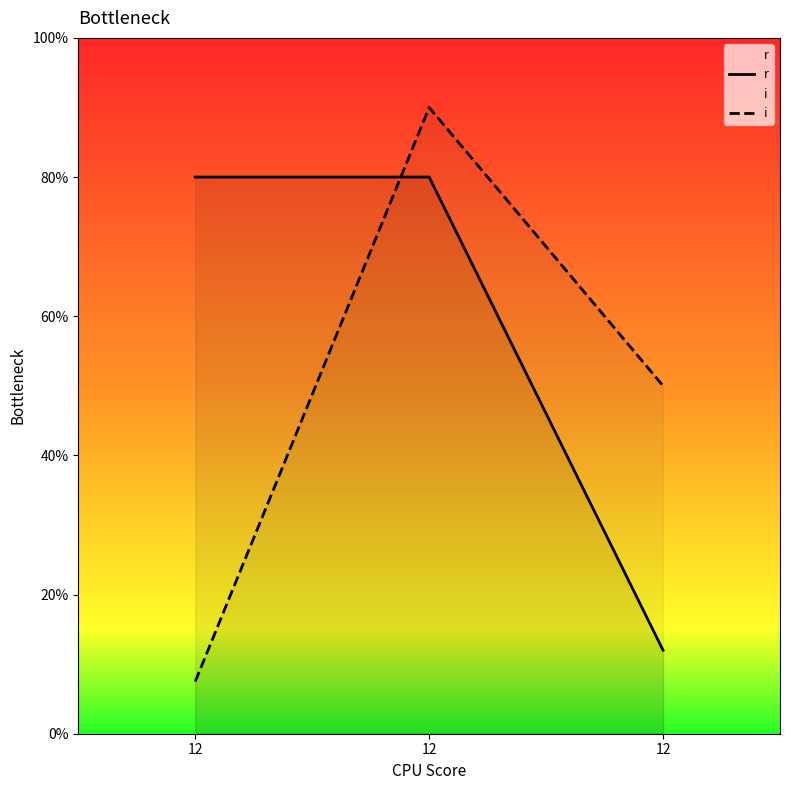

At which category is the sum across all series the highest?

12